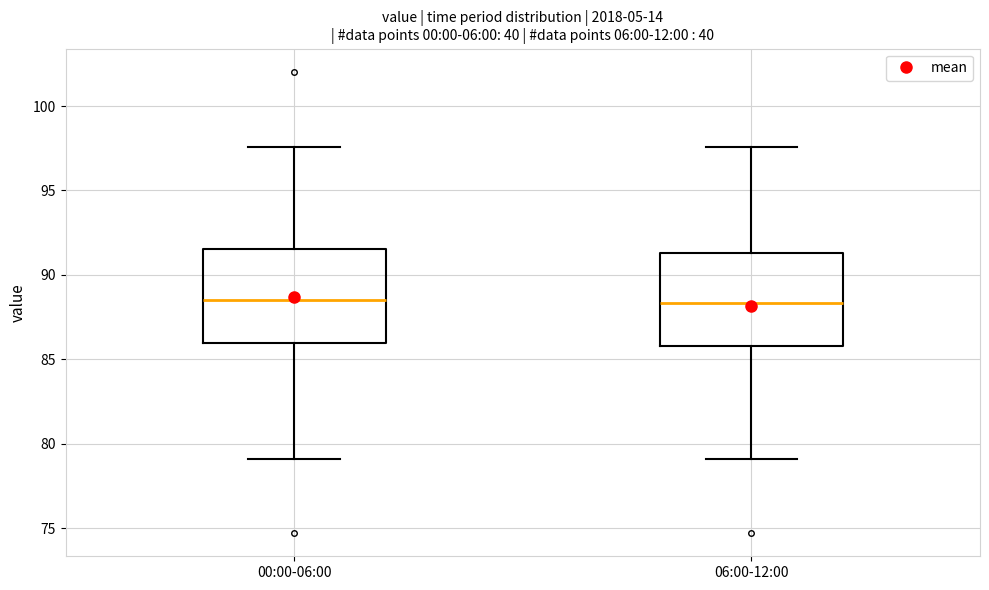

Reading left to right, transcribe this box plot: for each box, give where its median line is, the range the box spans, and where its two whiskers end, as read against the y-axis. The values are not printed on the chart, so give them approximately, as read against the axis.

00:00-06:00: median 88.5, box 86.0 to 91.5, whiskers 79.0 to 97.5
06:00-12:00: median 88.5, box 86.0 to 91.5, whiskers 79.0 to 97.5